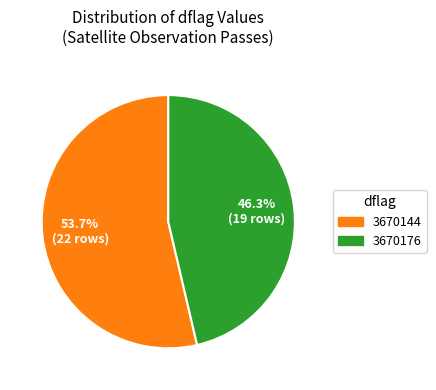

True or false: 3670176 accounts for 56% of the total.

False